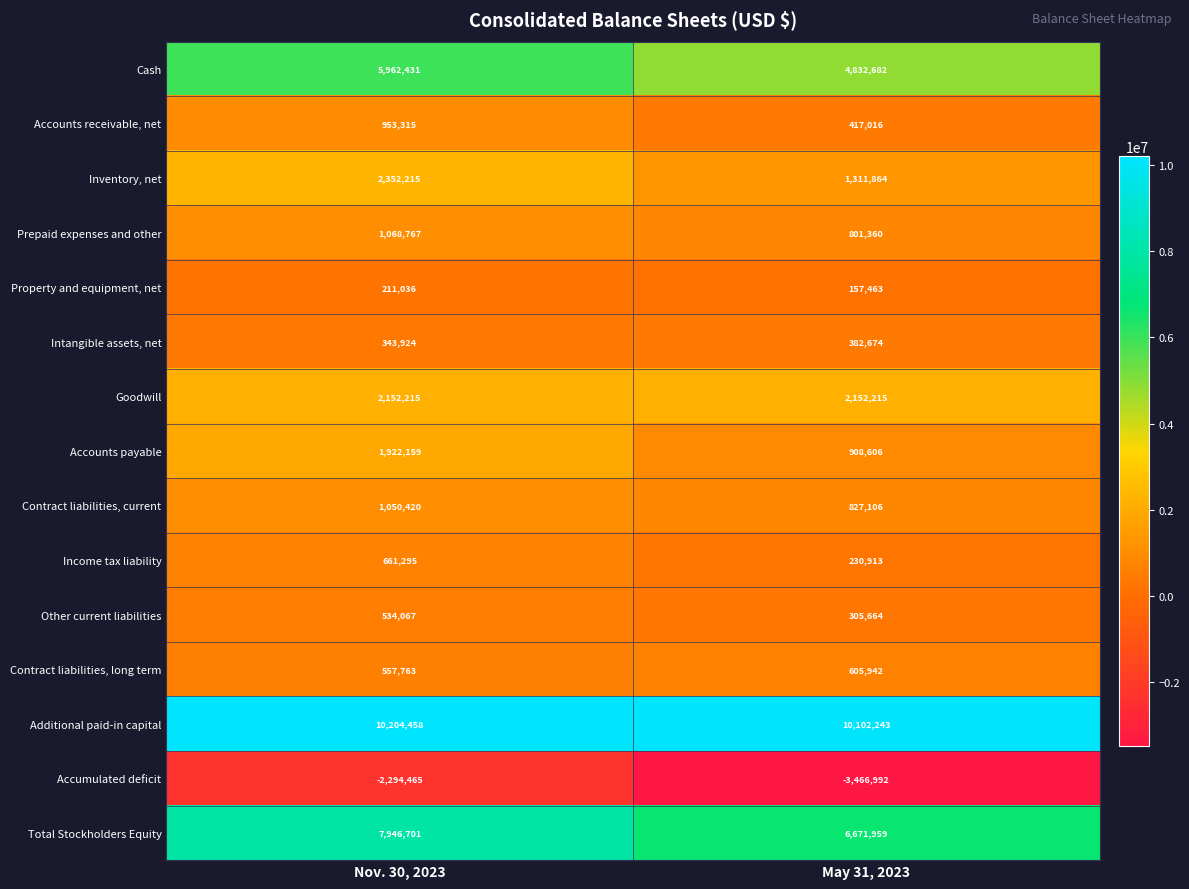

At Nov. 30, 2023, list the series in order from largest to smallest.

Additional paid-in capital, Total Stockholders Equity, Cash, Inventory, net, Goodwill, Accounts payable, Prepaid expenses and other, Contract liabilities, current, Accounts receivable, net, Income tax liability, Contract liabilities, long term, Other current liabilities, Intangible assets, net, Property and equipment, net, Accumulated deficit